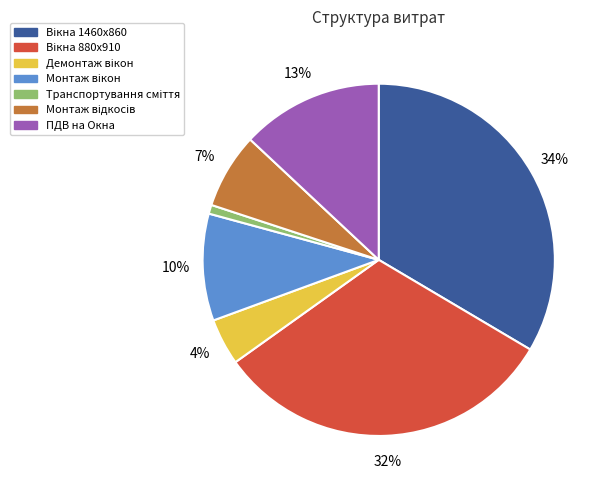

True or false: ПДВ на Окна accounts for 3% of the total.

False